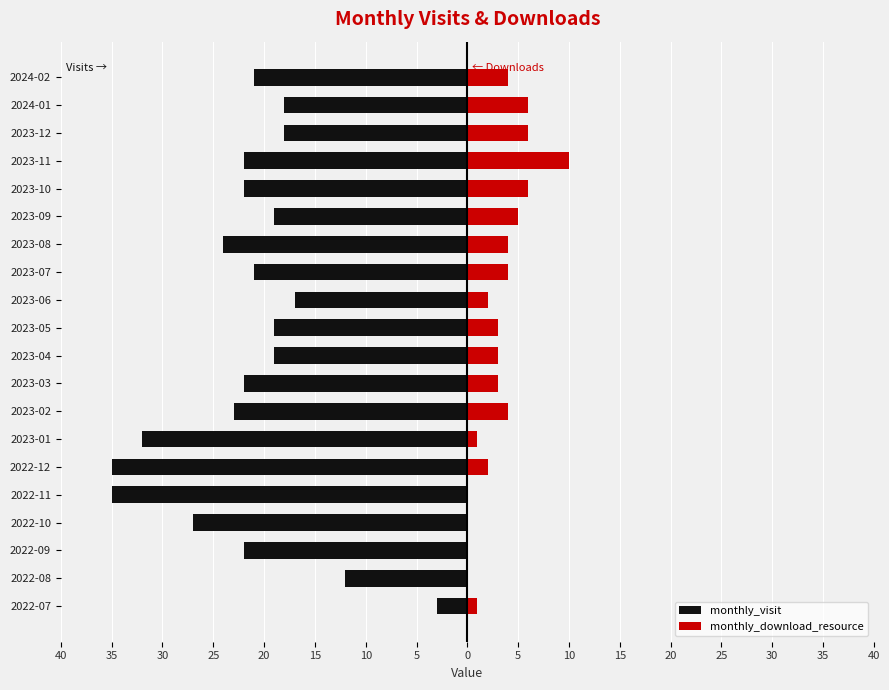

At 2023-01, list the series in order from largest to smallest.

monthly_download_resource, monthly_visit